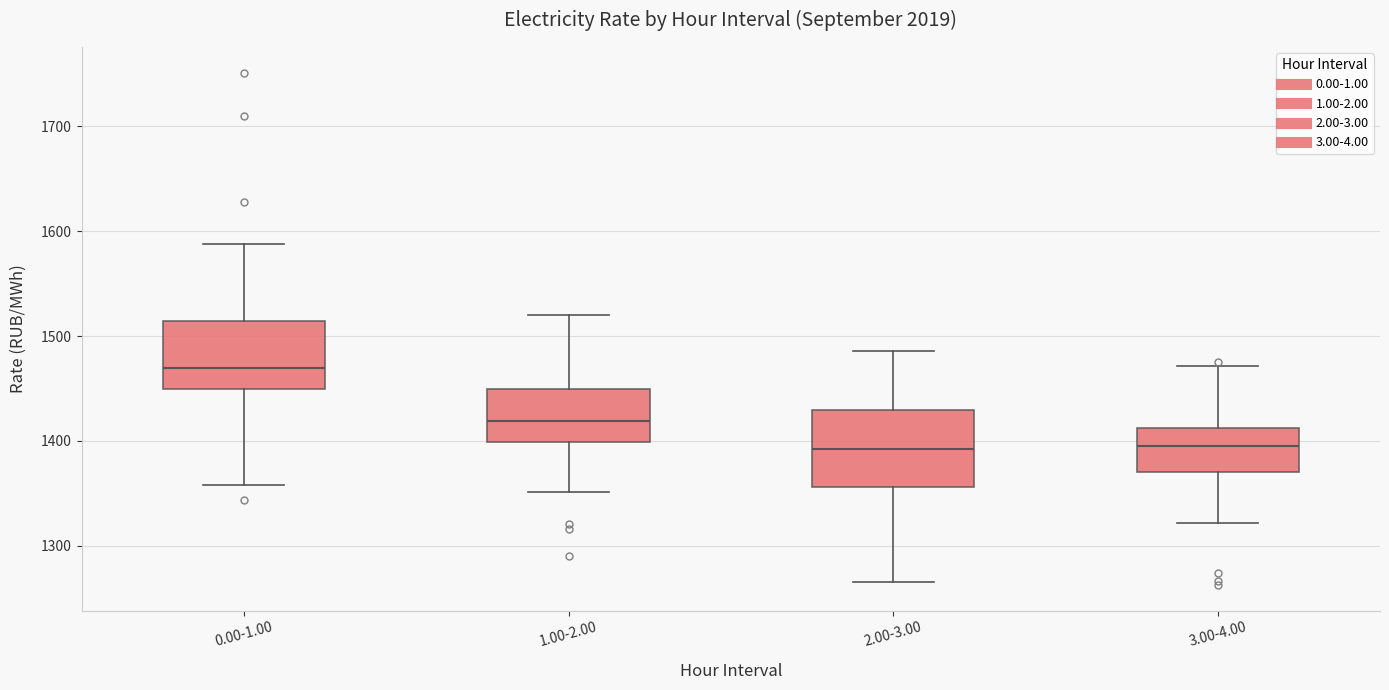

Reading left to right, transcribe this box plot: for each box, give where its median line is, the range the box spans, and where its two whiskers end, as read against the y-axis. The values are not printed on the chart, so give them approximately, as read against the axis.

0.00-1.00: median 1470, box 1450 to 1510, whiskers 1360 to 1590
1.00-2.00: median 1420, box 1400 to 1450, whiskers 1350 to 1520
2.00-3.00: median 1390, box 1360 to 1430, whiskers 1270 to 1490
3.00-4.00: median 1400, box 1370 to 1410, whiskers 1320 to 1470